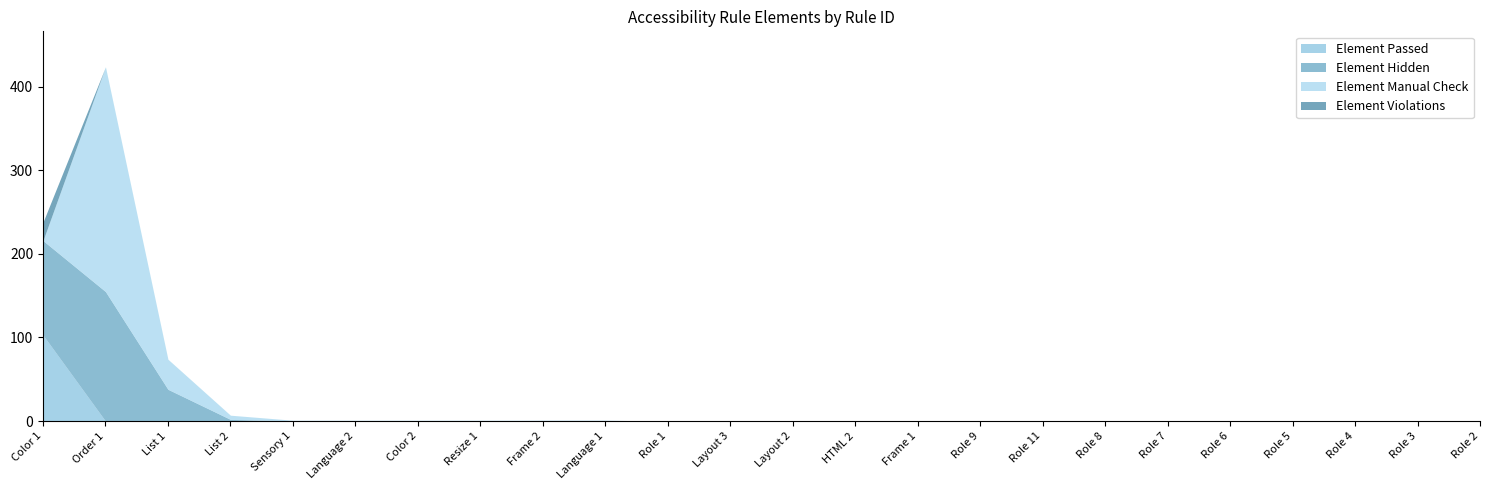

Is the value of Element Passed at List 2 greater than the value of Element Hidden at List 2?

No